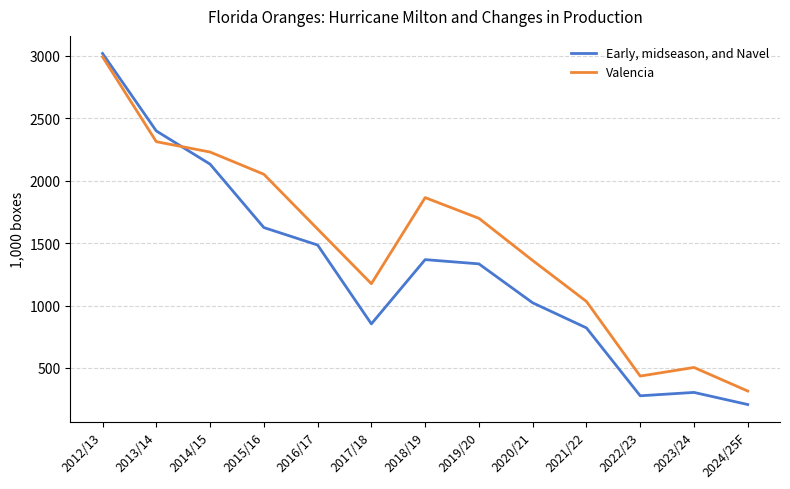

Which category has the highest value across all series?

2012/13